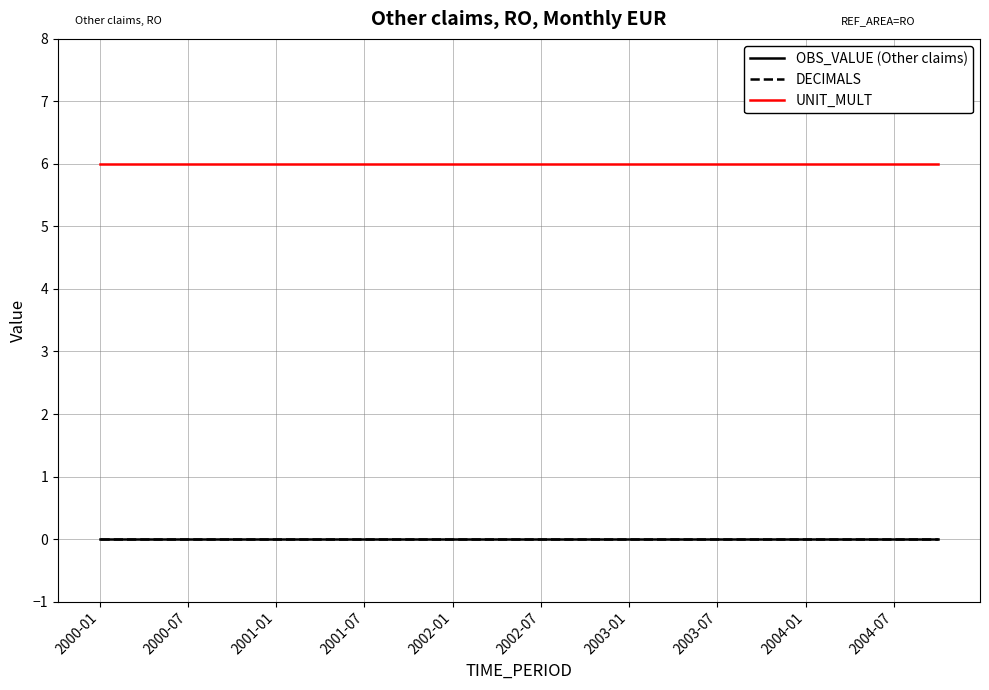

Does the chart have visible grid lines?

Yes